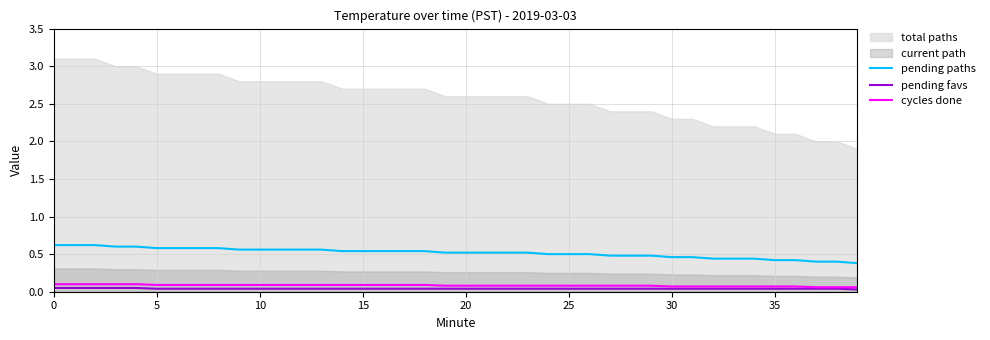

True or false: pending favs has a value of 0.0 at 35.

False